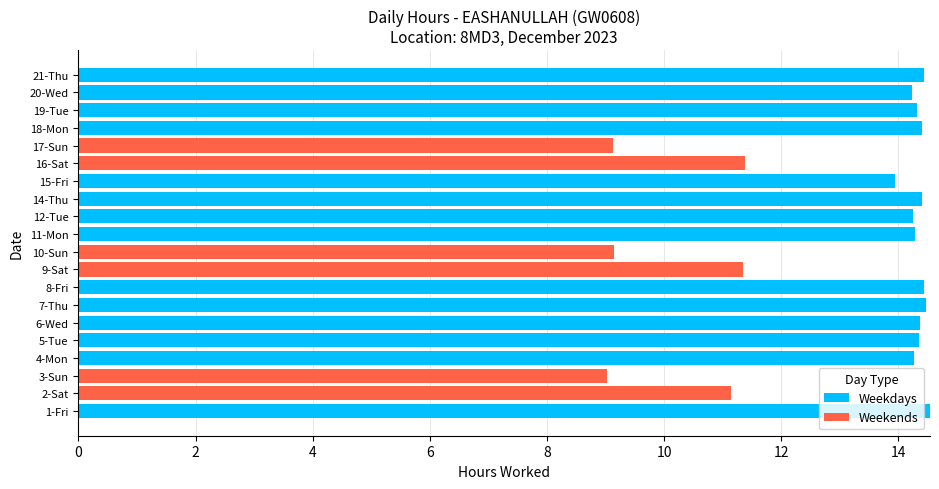

What is the sum of the Weekdays values at 6-Wed and 21-Thu?

28.8